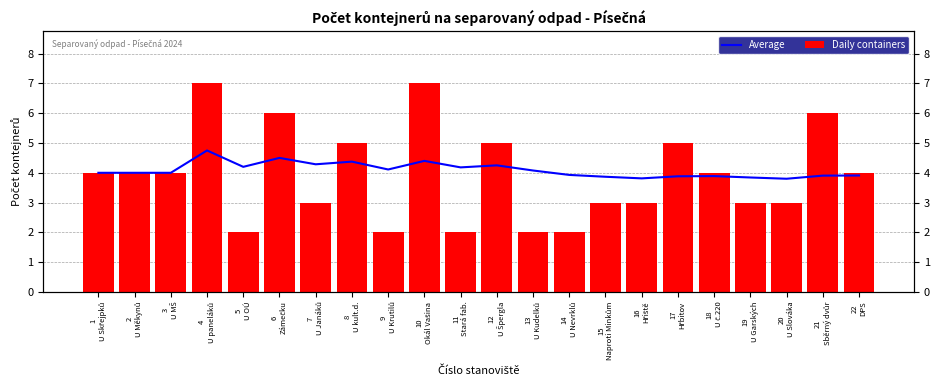

What is the approximate value of Daily containers at 21
Sběrný dvůr?

6.0